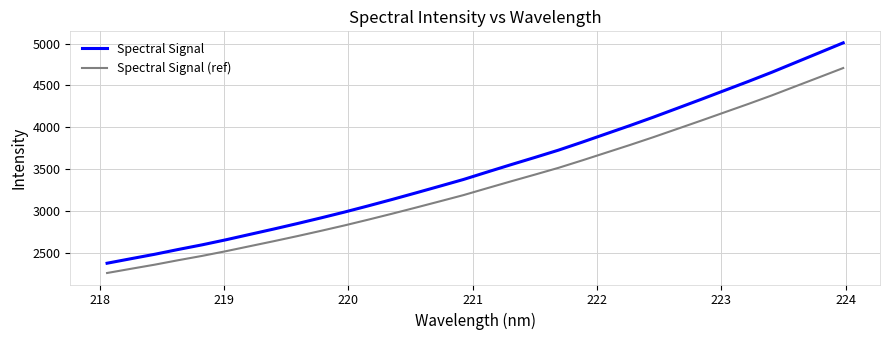

What is the difference between the maximum and minimum values in the Spectral Signal series?

2629.3